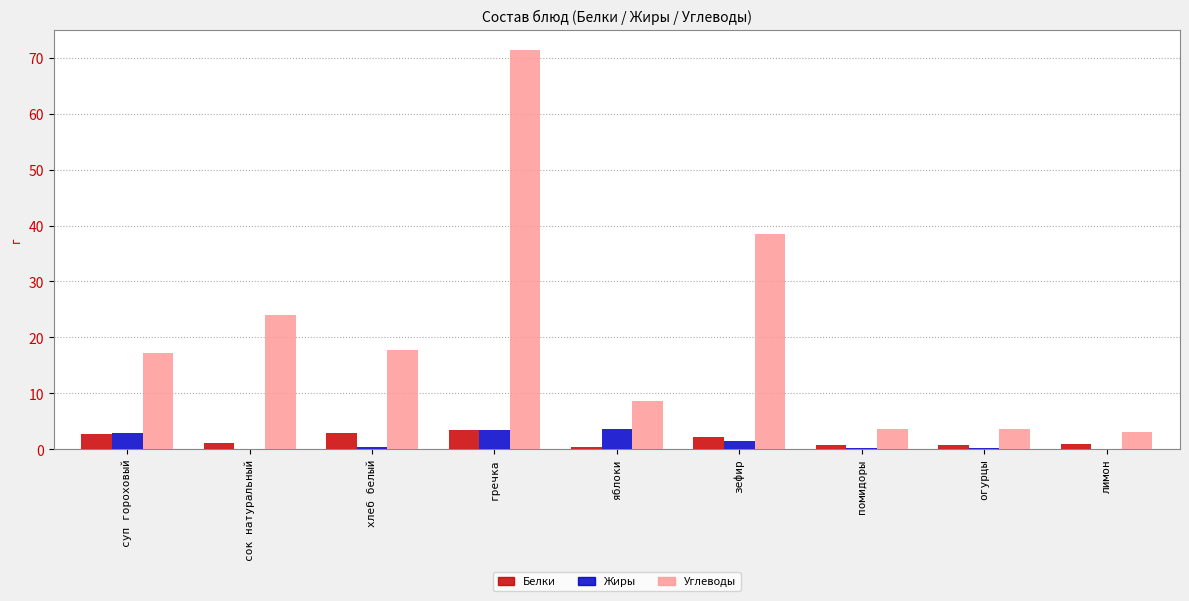

What is the highest value of the Углеводы series?

71.5